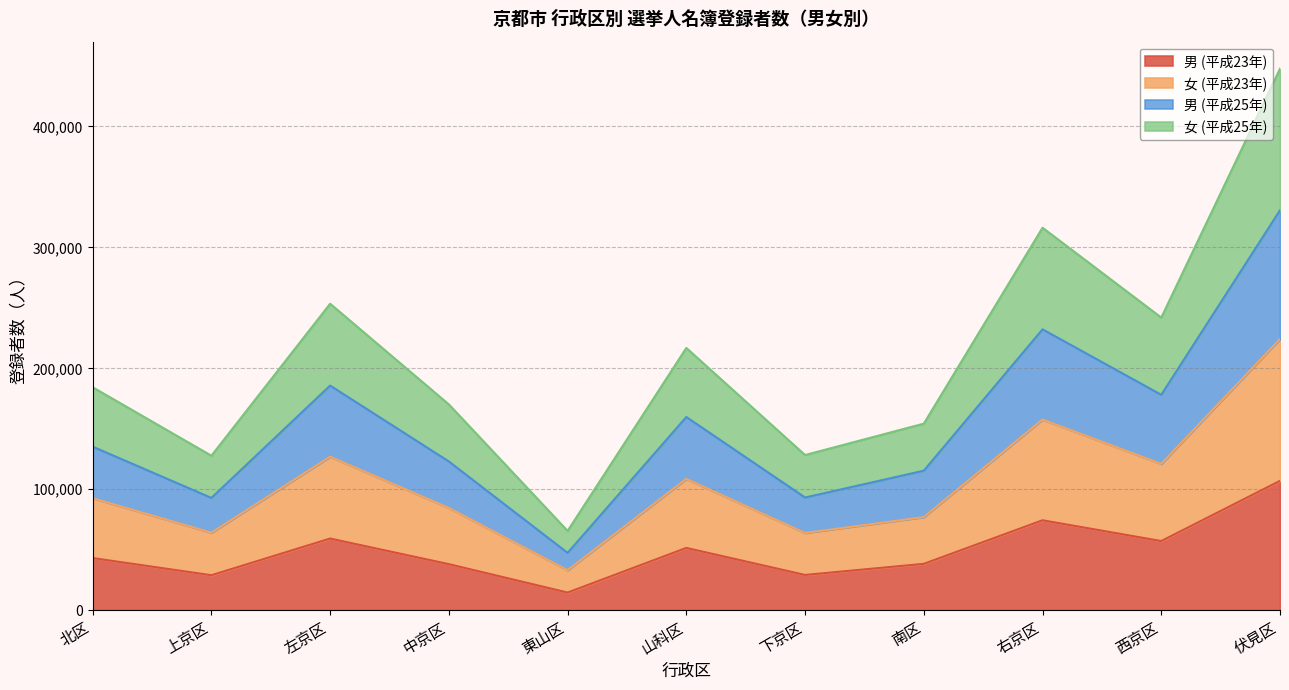

The value of 男 (平成23年) at 山科区 is 34293. True or false?

False